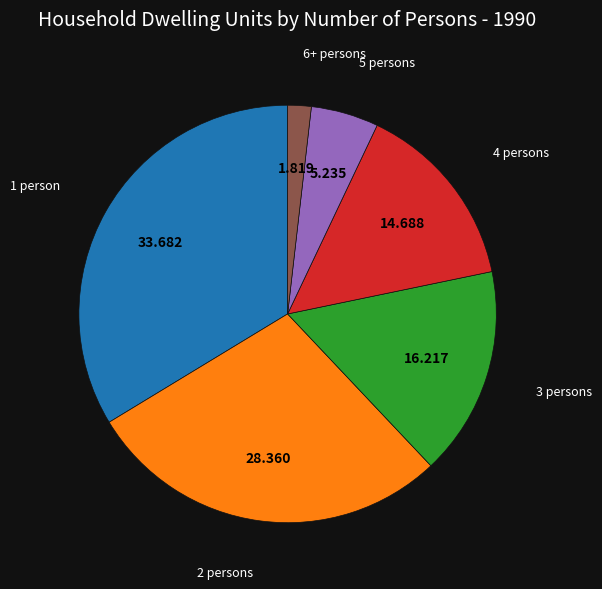

Is there a majority slice in this chart?

No